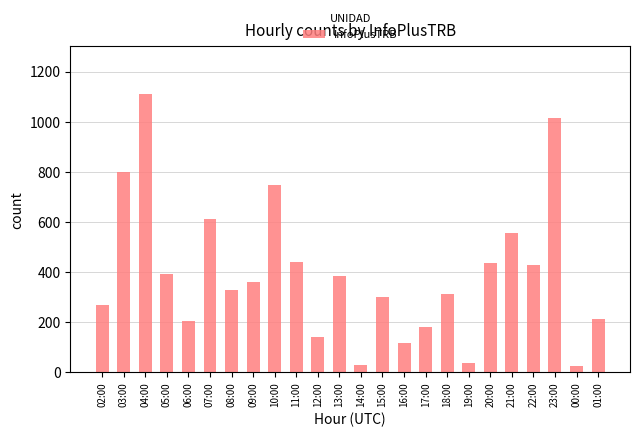

What is the difference between the maximum and minimum values?

1086